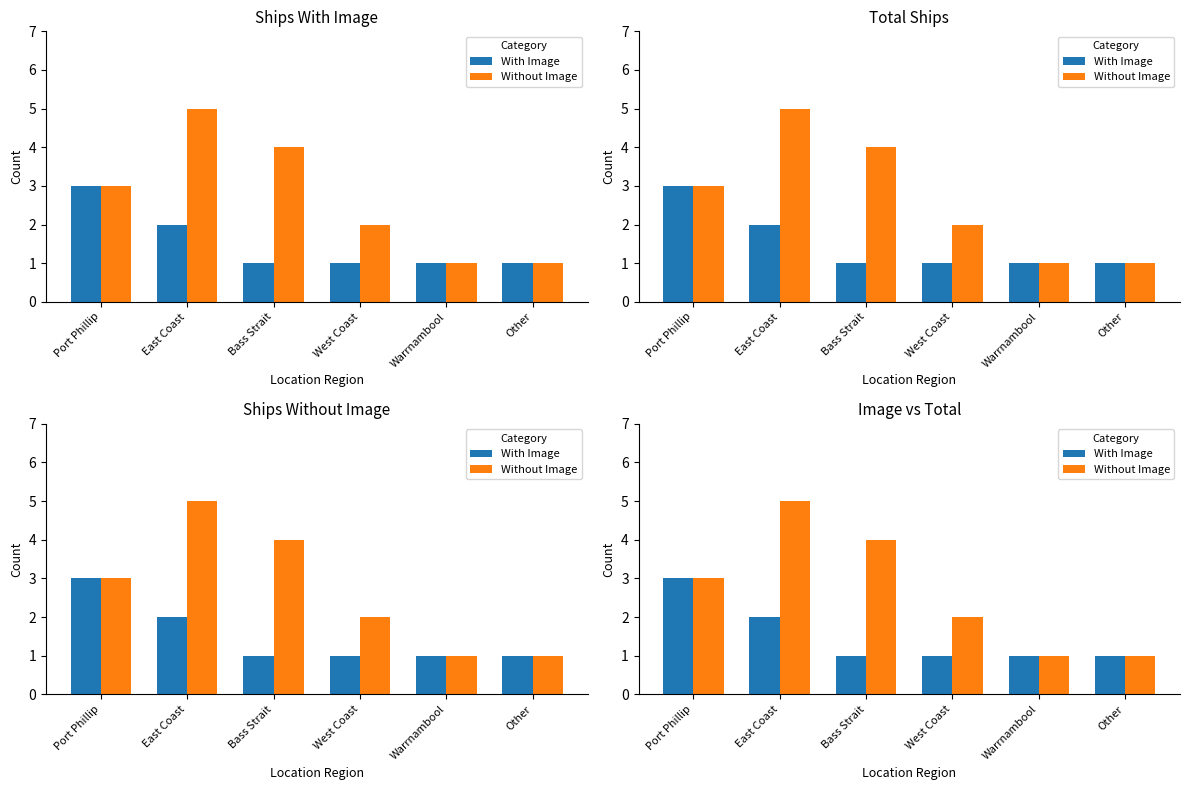

List the labels in order of With Image value, smallest first.

Bass Strait, West Coast, Warrnambool, Other, East Coast, Port Phillip